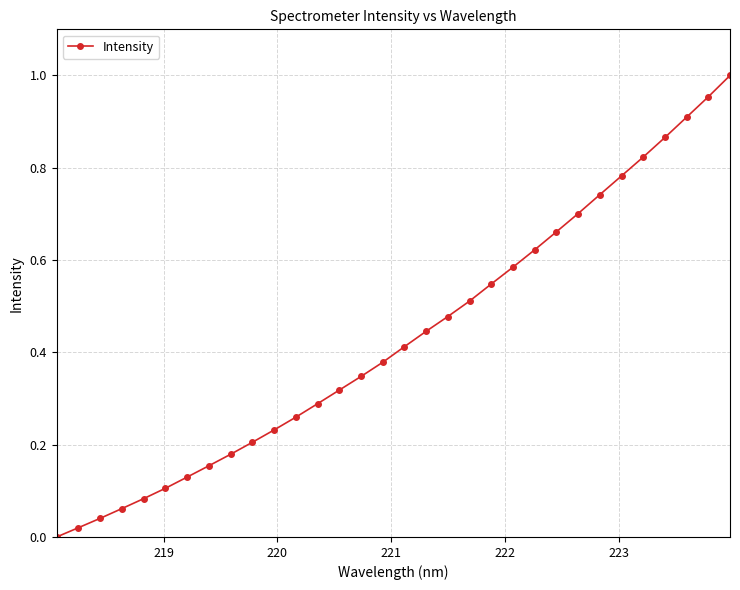

True or false: the data has more than 1 interior local peaks.

False